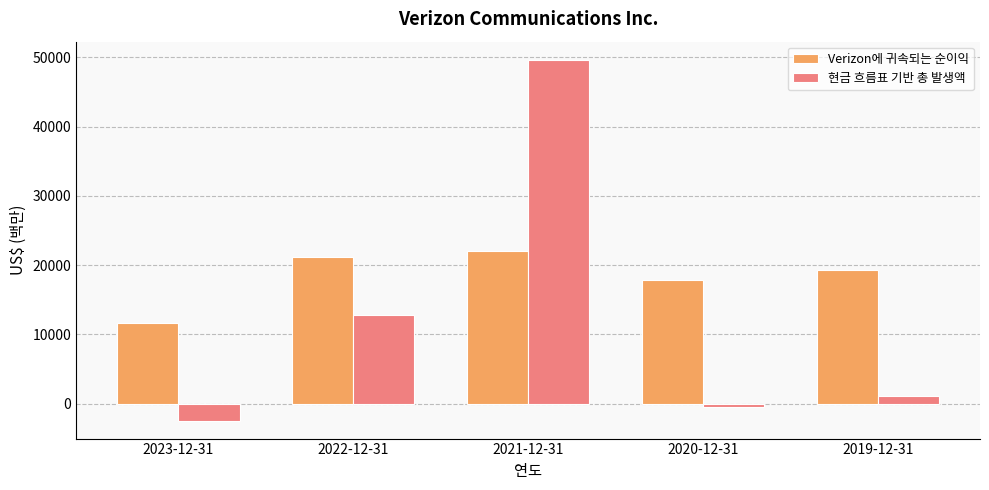

What is the minimum value shown in the chart?

-2429